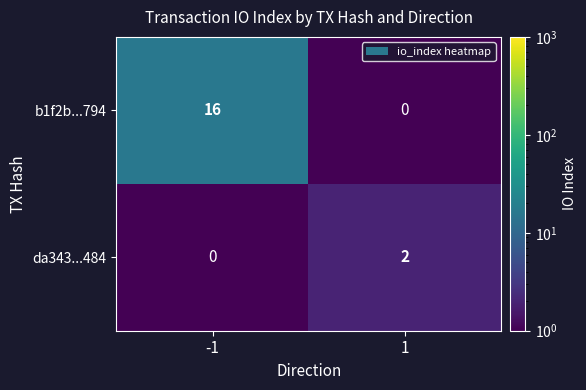

What is the average value of the b1f2b...794 series?

8